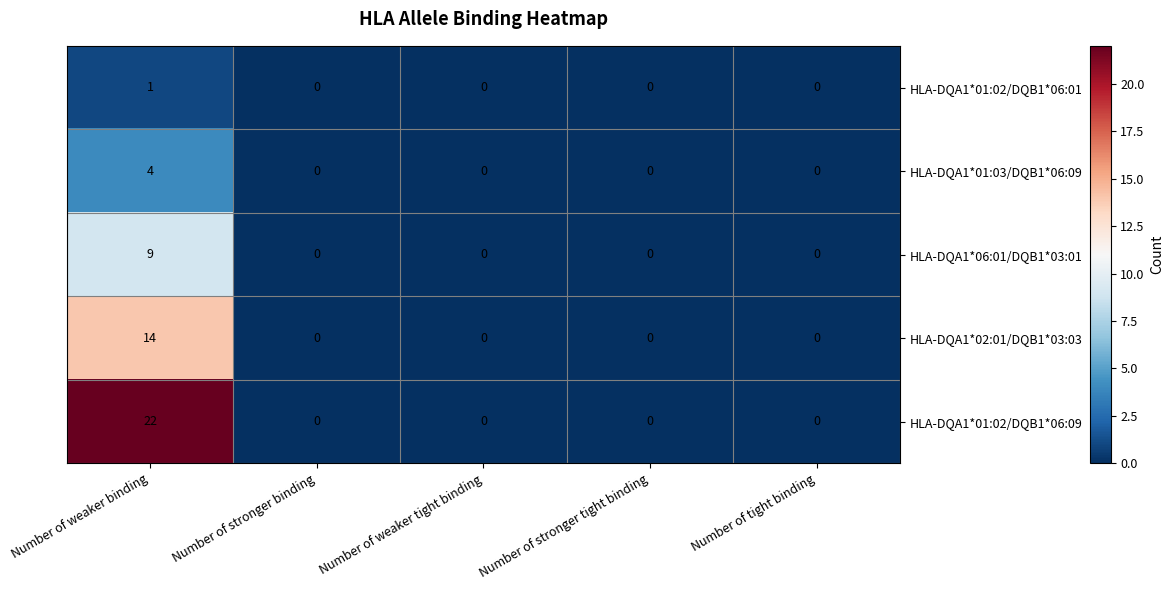

How many HLA-DQA1*01:02/DQB1*06:01 values are between 0 and 1?

5